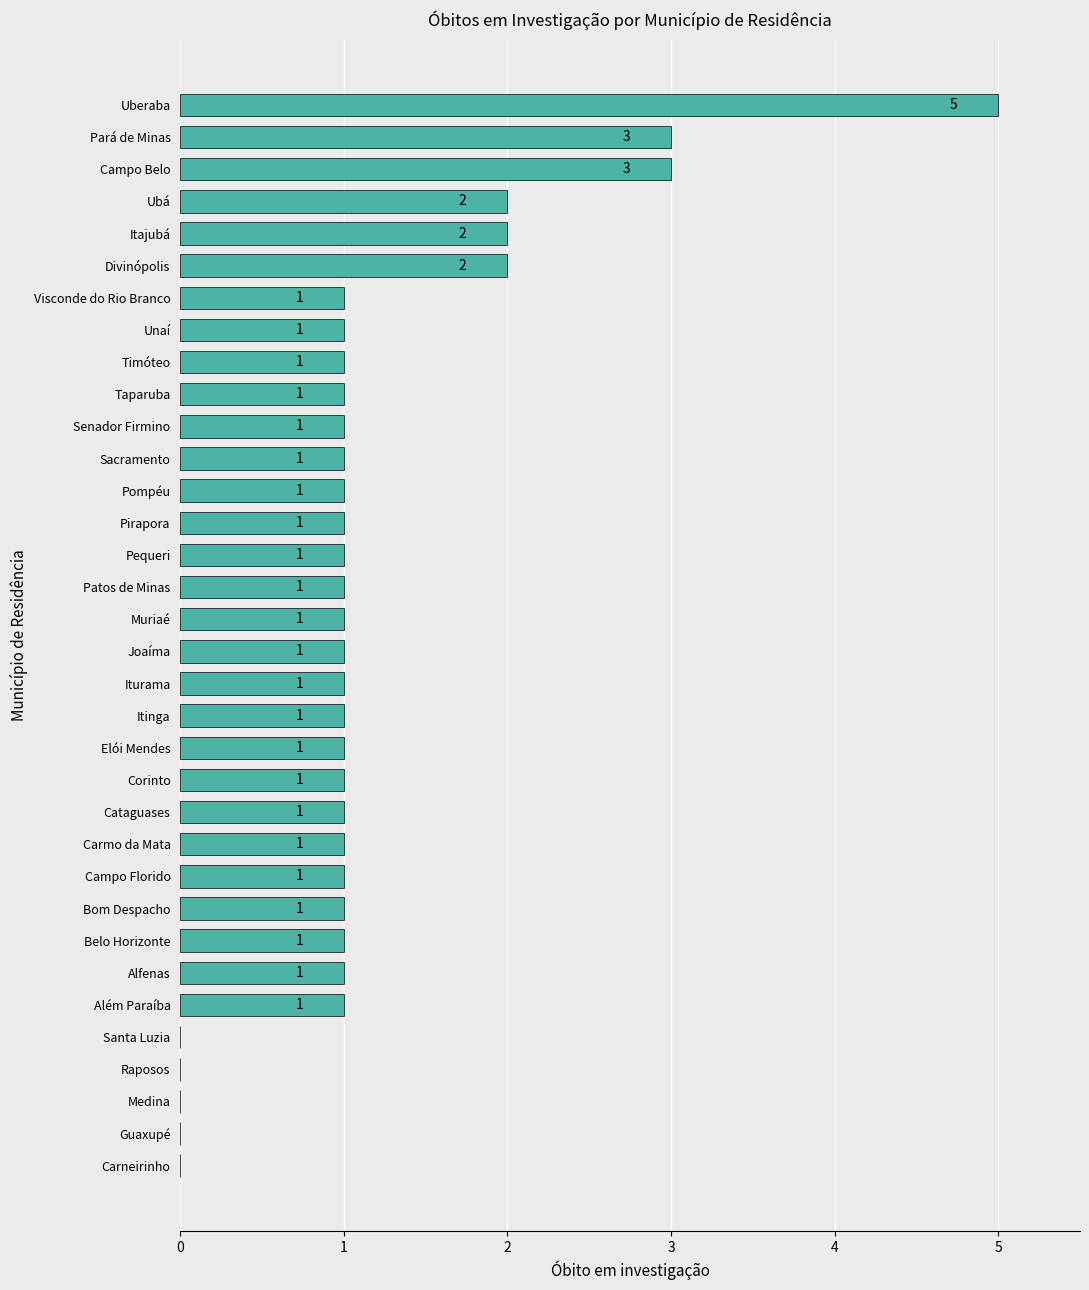

The value at Pompéu is 2. True or false?

False